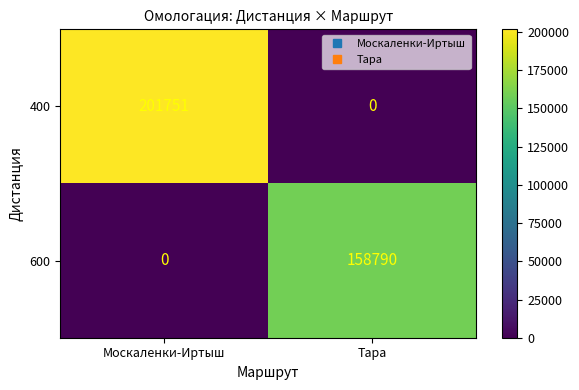

Which category has the highest value across all series?

Москаленки-Иртыш